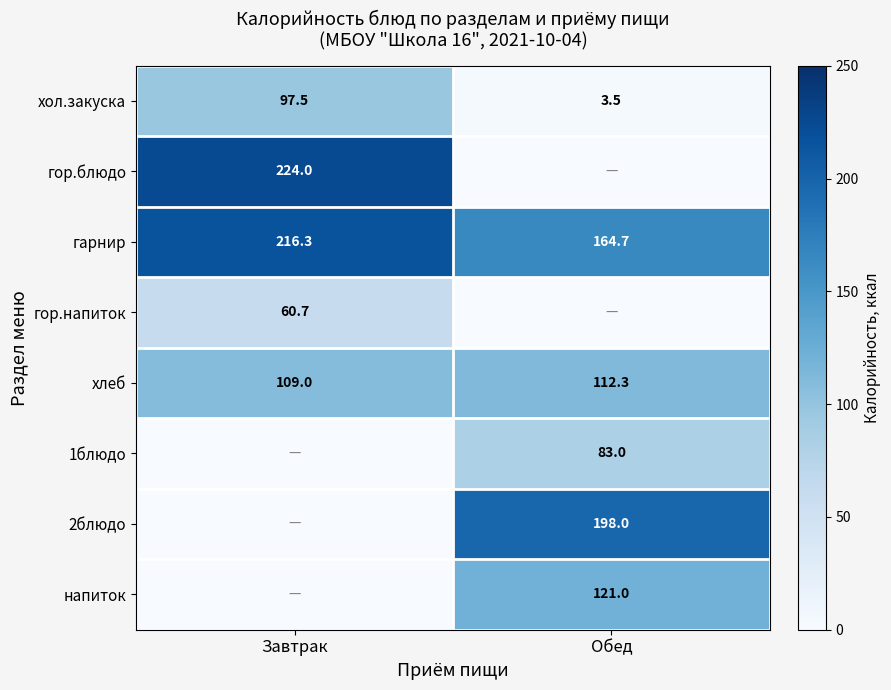

True or false: хлеб has a value of 169.5 at Завтрак.

False